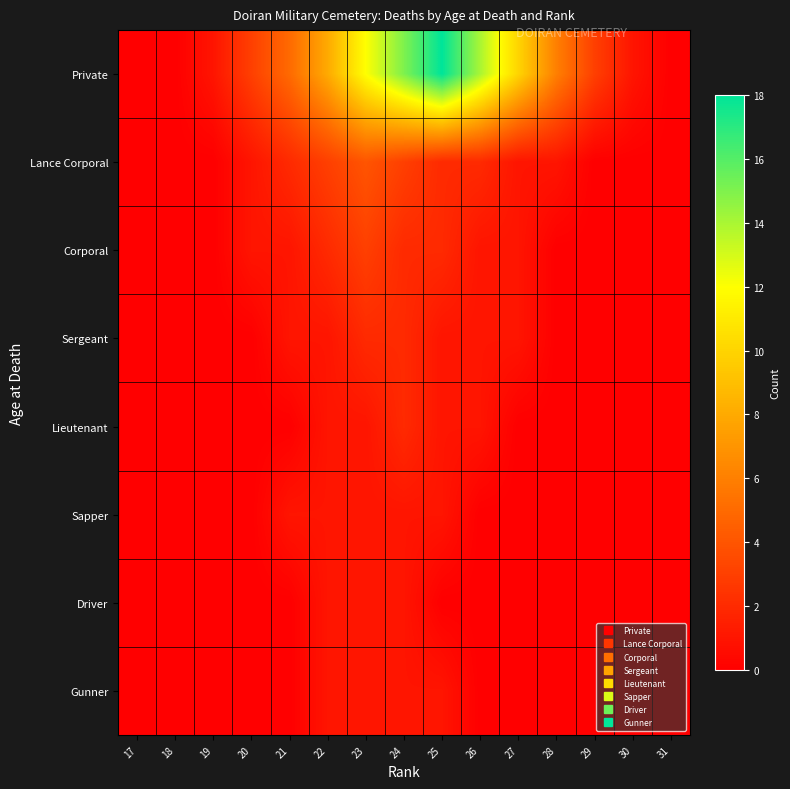

Between 31 and 28, which is larger?

28